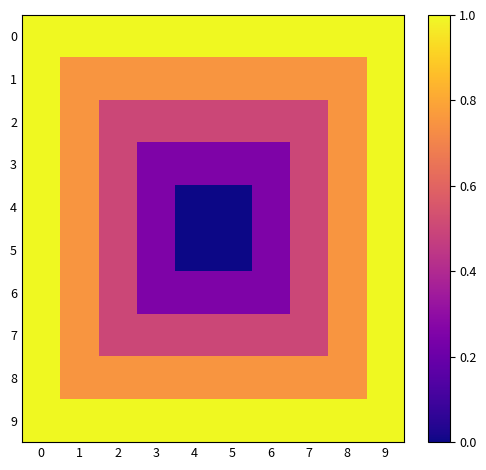

At how many categories does at least one series exceed 0?

10